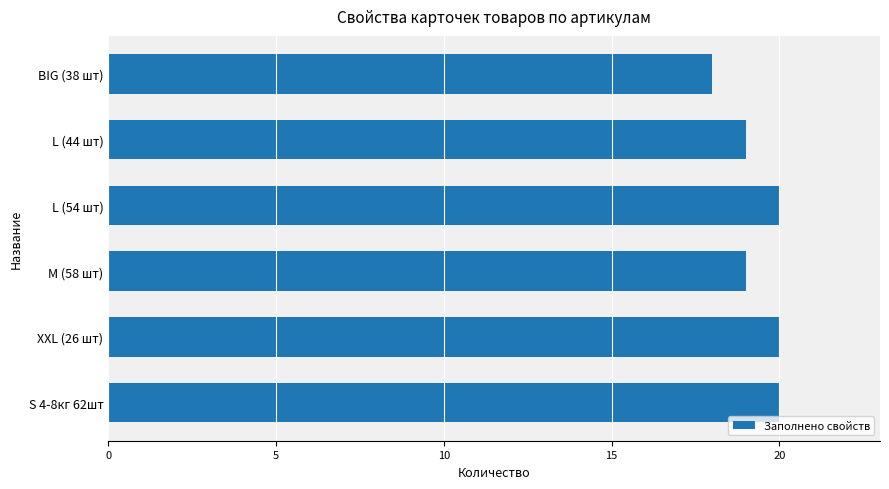

True or false: the data shows 20 at S 4-8кг 62шт.

True